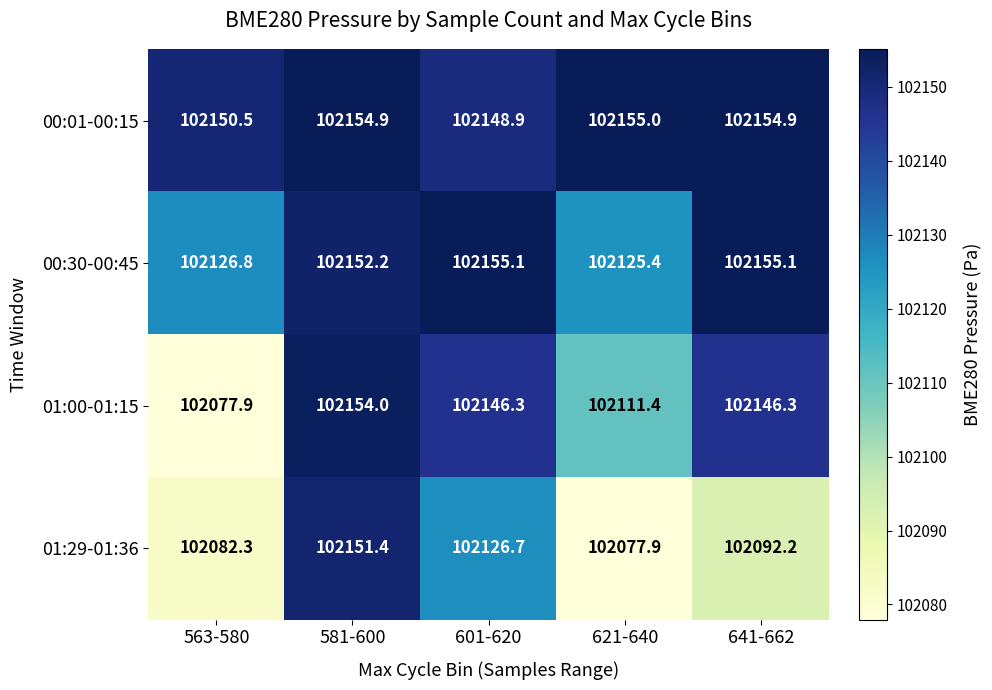

Reading right to left, list all the values displayed in this chart.

00:01-00:15: 641-662=102154.9	621-640=102155.0	601-620=102148.9	581-600=102154.9	563-580=102150.5
00:30-00:45: 641-662=102155.1	621-640=102125.4	601-620=102155.1	581-600=102152.2	563-580=102126.8
01:00-01:15: 641-662=102146.3	621-640=102111.4	601-620=102146.3	581-600=102154.0	563-580=102077.9
01:29-01:36: 641-662=102092.2	621-640=102077.9	601-620=102126.7	581-600=102151.4	563-580=102082.3